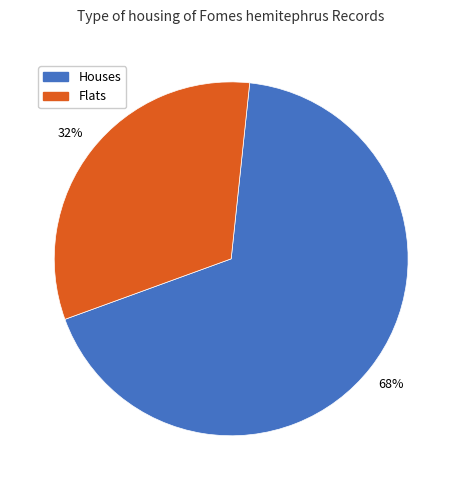

Count the number of slices in the pie.

2